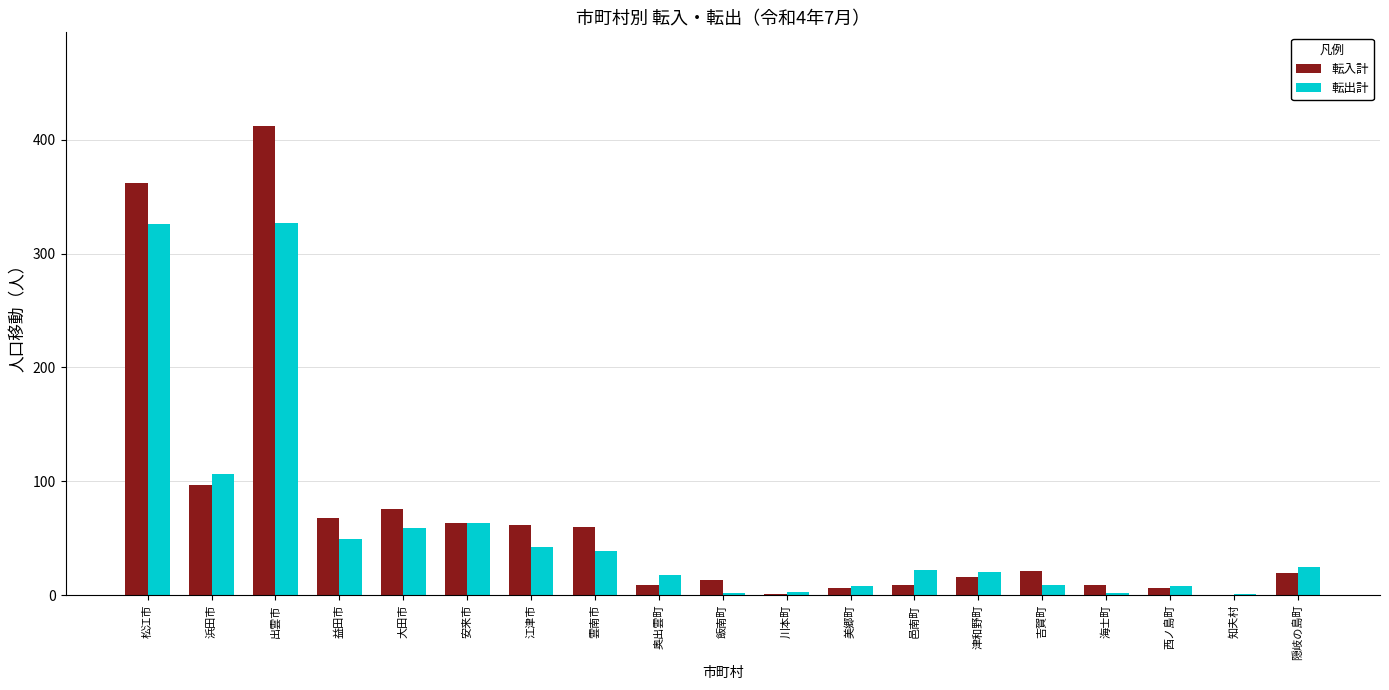

The value of 転入計 at 浜田市 is 47. True or false?

False